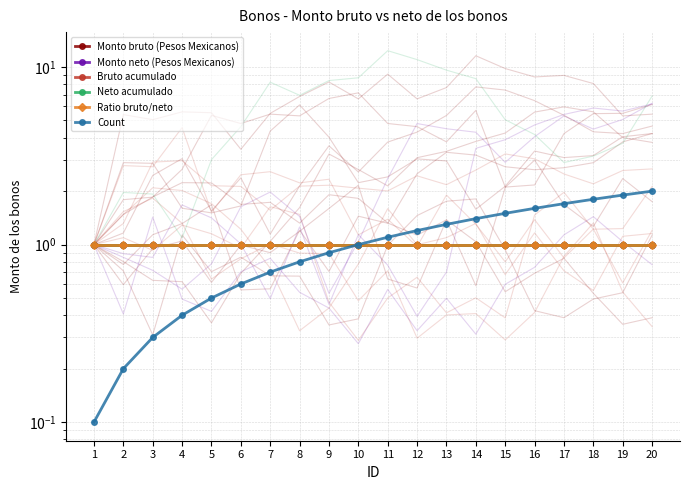

What is the total value across all series at 13?

6.3